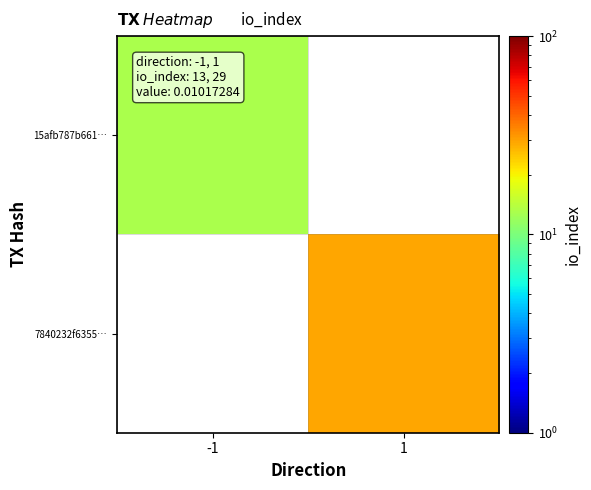

How many categories are shown in the chart?

2